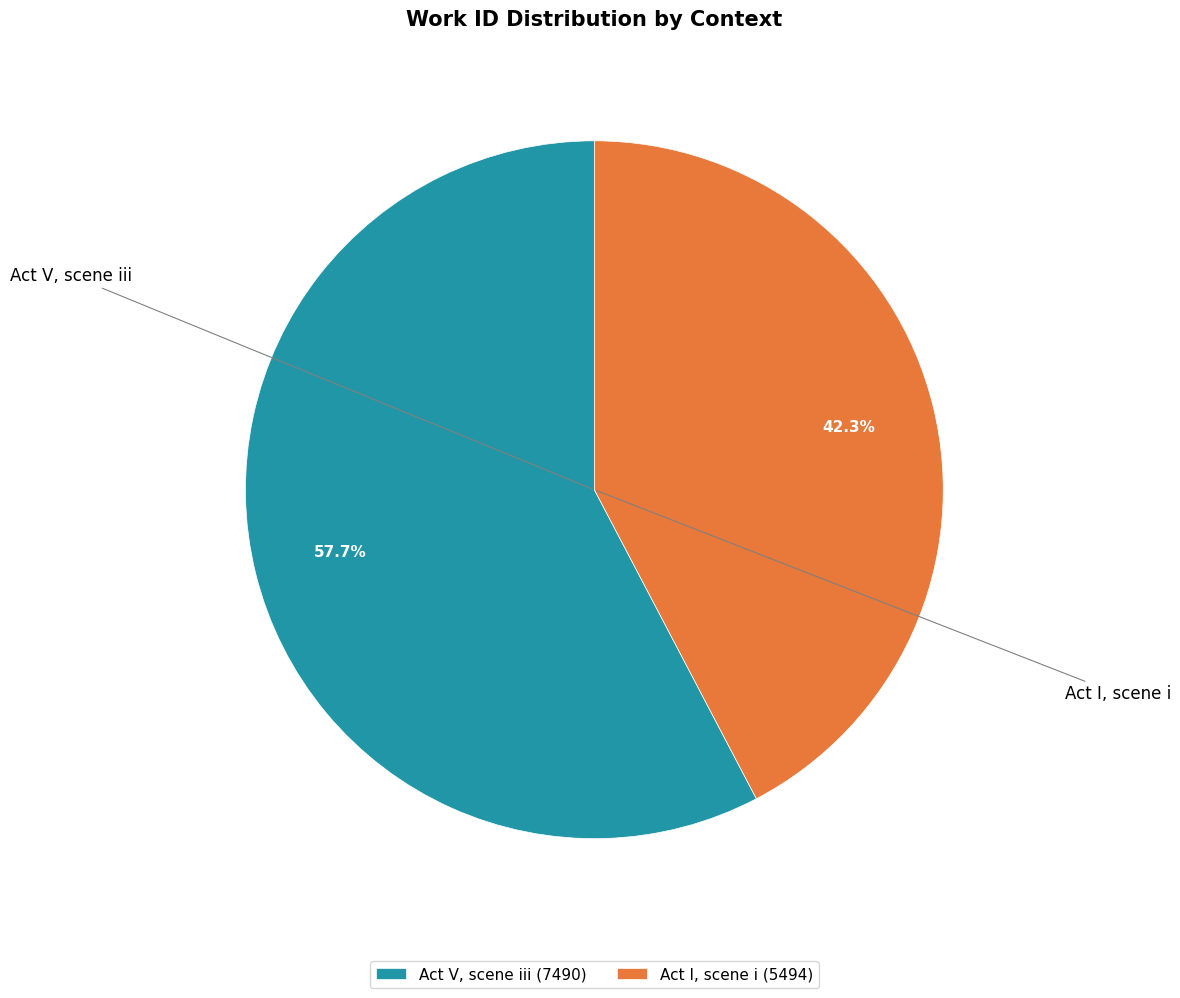

To the nearest percent, what is the average slice percentage?

50%